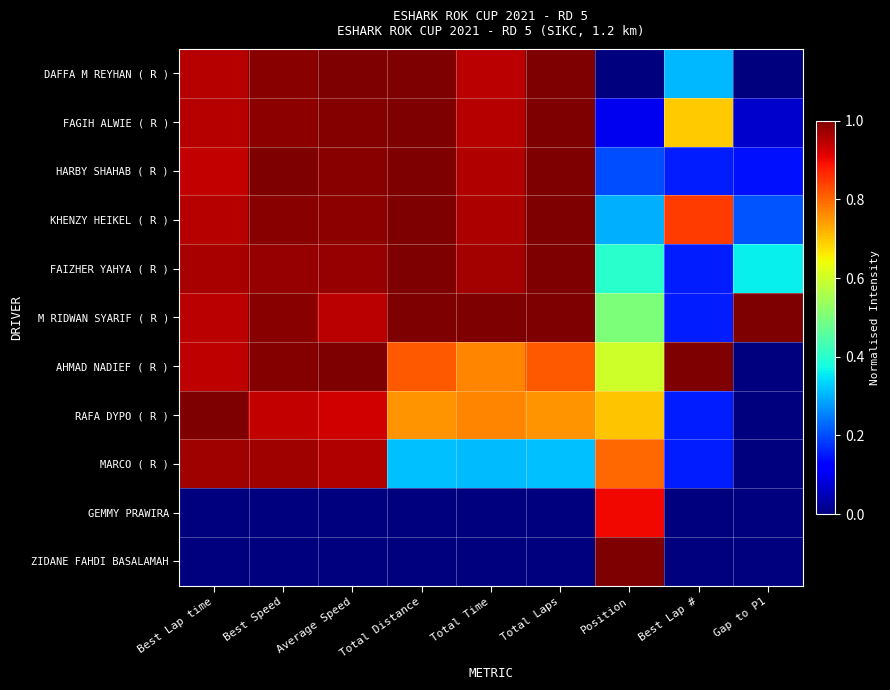

Reading right to left, transcribe all the data shown in this chart.

DAFFA M REYHAN ( R ): Gap to P1=0.0	Best Lap #=0.3	Position=0.0	Total Laps=1.0	Total Time=0.9	Total Distance=1.0	Average Speed=1.0	Best Speed=1.0	Best Lap time=0.9
FAGIH ALWIE ( R ): Gap to P1=0.1	Best Lap #=0.7	Position=0.1	Total Laps=1.0	Total Time=1.0	Total Distance=1.0	Average Speed=1.0	Best Speed=1.0	Best Lap time=1.0
HARBY SHAHAB ( R ): Gap to P1=0.1	Best Lap #=0.2	Position=0.2	Total Laps=1.0	Total Time=1.0	Total Distance=1.0	Average Speed=1.0	Best Speed=1.0	Best Lap time=0.9
KHENZY HEIKEL ( R ): Gap to P1=0.2	Best Lap #=0.8	Position=0.3	Total Laps=1.0	Total Time=1.0	Total Distance=1.0	Average Speed=1.0	Best Speed=1.0	Best Lap time=0.9
FAIZHER YAHYA ( R ): Gap to P1=0.4	Best Lap #=0.2	Position=0.4	Total Laps=1.0	Total Time=1.0	Total Distance=1.0	Average Speed=1.0	Best Speed=1.0	Best Lap time=1.0
M RIDWAN SYARIF ( R ): Gap to P1=1.0	Best Lap #=0.2	Position=0.5	Total Laps=1.0	Total Time=1.0	Total Distance=1.0	Average Speed=0.9	Best Speed=1.0	Best Lap time=0.9
AHMAD NADIEF ( R ): Gap to P1=0.0	Best Lap #=1.0	Position=0.6	Total Laps=0.8	Total Time=0.8	Total Distance=0.8	Average Speed=1.0	Best Speed=1.0	Best Lap time=0.9
RAFA DYPO ( R ): Gap to P1=0.0	Best Lap #=0.2	Position=0.7	Total Laps=0.8	Total Time=0.8	Total Distance=0.8	Average Speed=0.9	Best Speed=0.9	Best Lap time=1.0
MARCO ( R ): Gap to P1=0.0	Best Lap #=0.2	Position=0.8	Total Laps=0.3	Total Time=0.3	Total Distance=0.3	Average Speed=1.0	Best Speed=1.0	Best Lap time=1.0
GEMMY PRAWIRA: Gap to P1=0.0	Best Lap #=0.0	Position=0.9	Total Laps=0.0	Total Time=0.0	Total Distance=0.0	Average Speed=0.0	Best Speed=0.0	Best Lap time=0.0
ZIDANE FAHDI BASALAMAH: Gap to P1=0.0	Best Lap #=0.0	Position=1.0	Total Laps=0.0	Total Time=0.0	Total Distance=0.0	Average Speed=0.0	Best Speed=0.0	Best Lap time=0.0